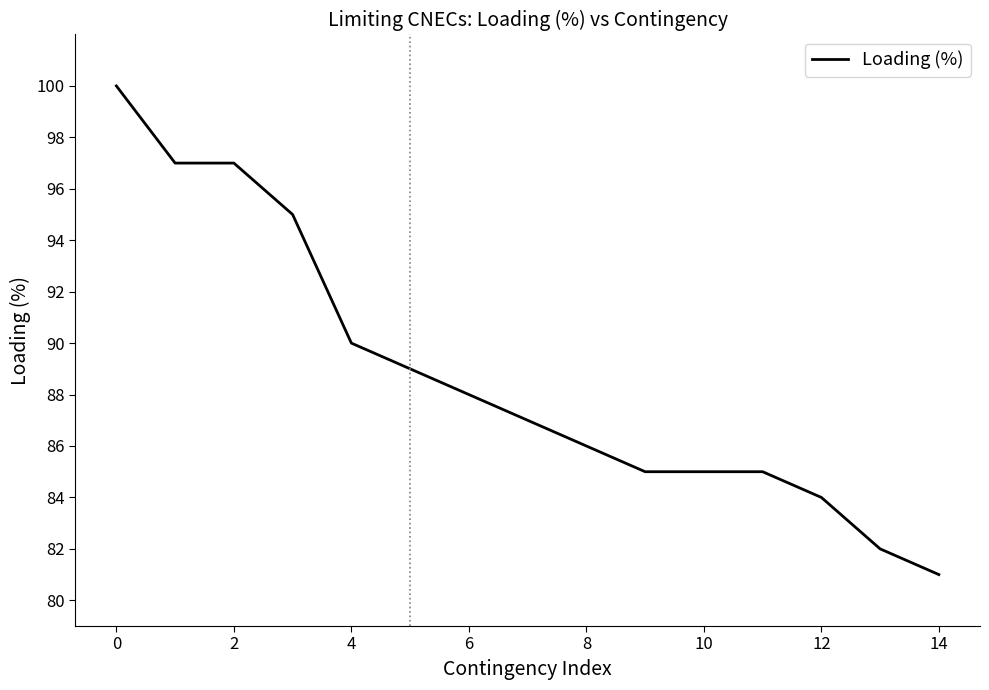

Does the chart display data point markers on the line(s)?

No